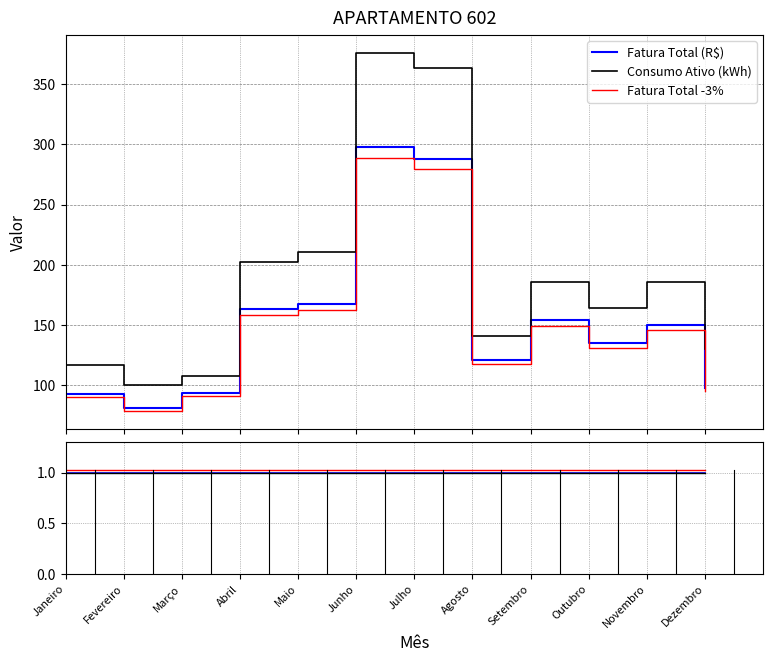

True or false: Fatura Total -3% and Consumo Ativo (kWh) intersect in this chart.

False